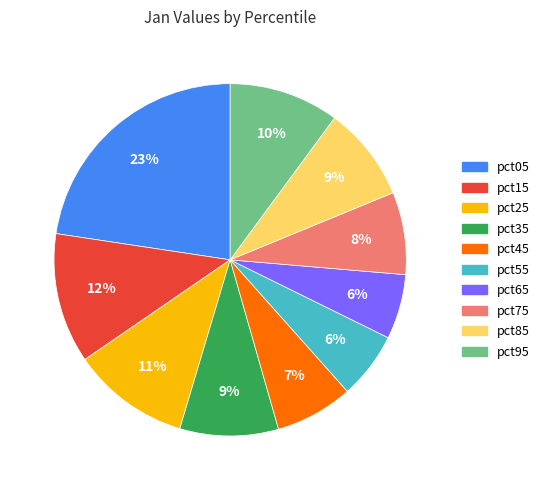

Does any single category account for the majority?

No